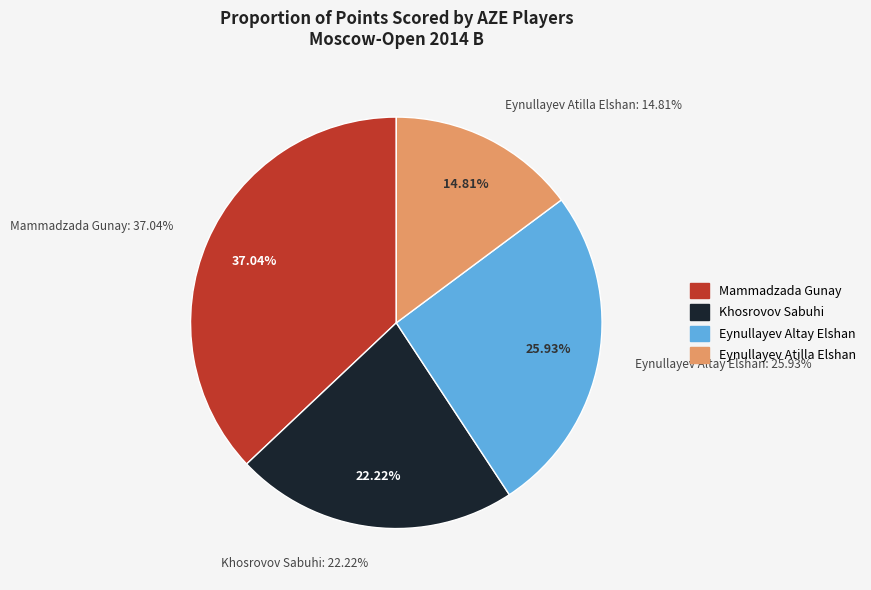

To the nearest percent, what is the difference between the largest and smallest slice percentages?

22%